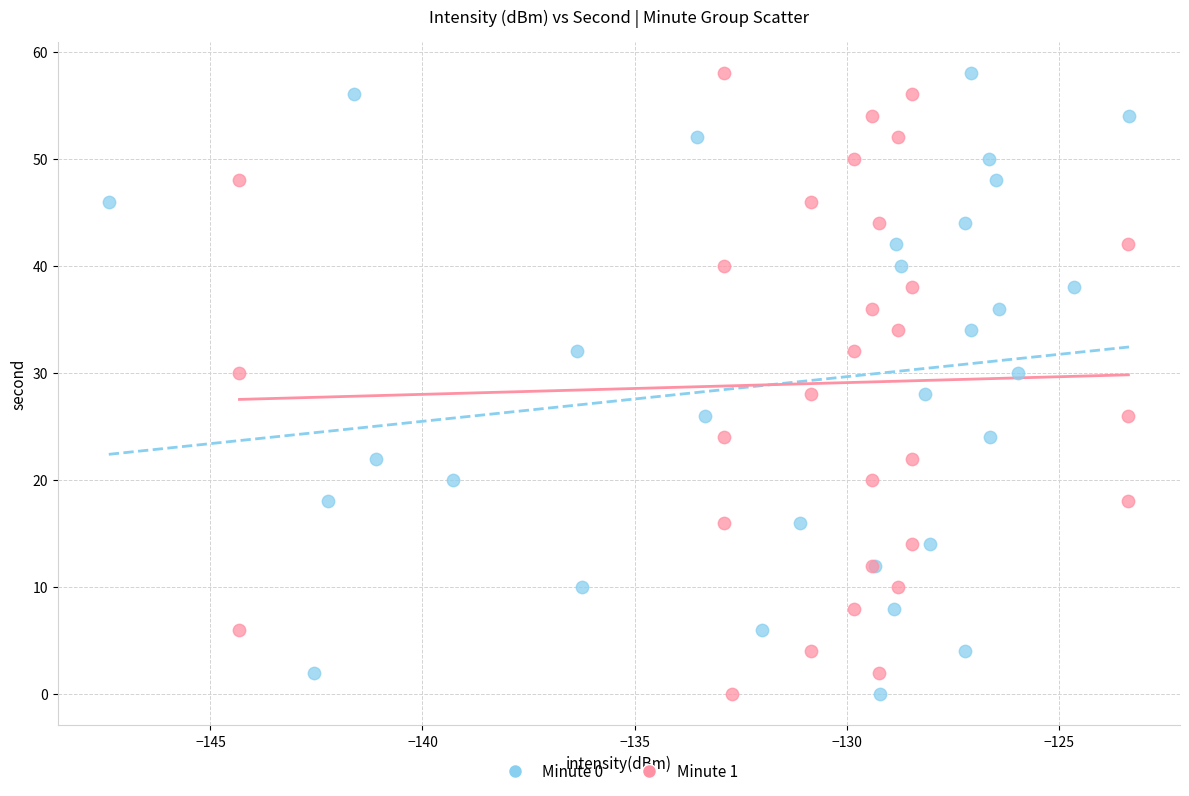

What are all the series names shown in the legend?

Minute 0, Minute 1